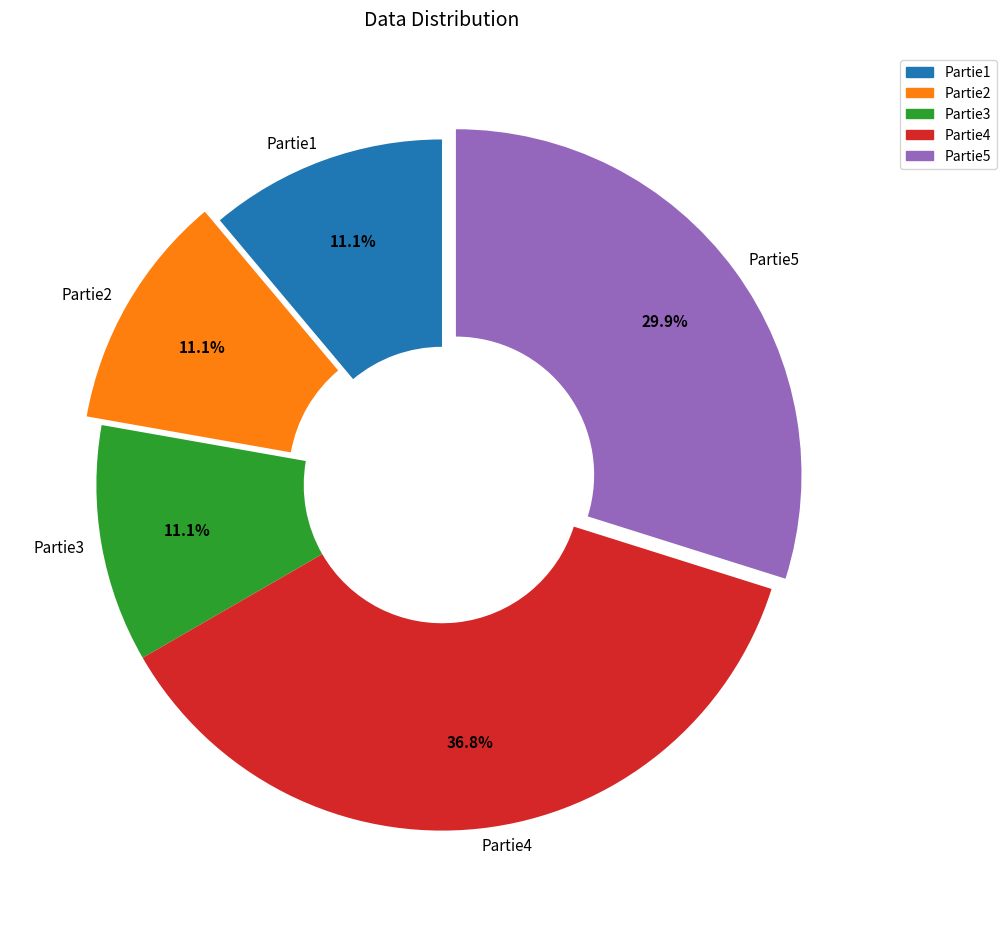

What is the ratio of the value at Partie5 to the value at Partie3?

2.7